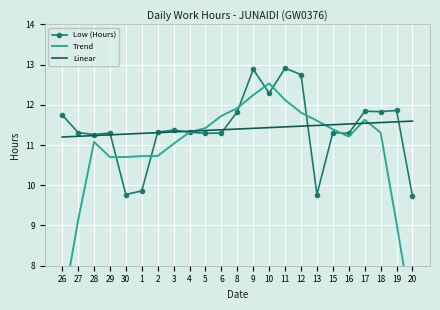

Which series has the largest total across all categories?

Low (Hours)